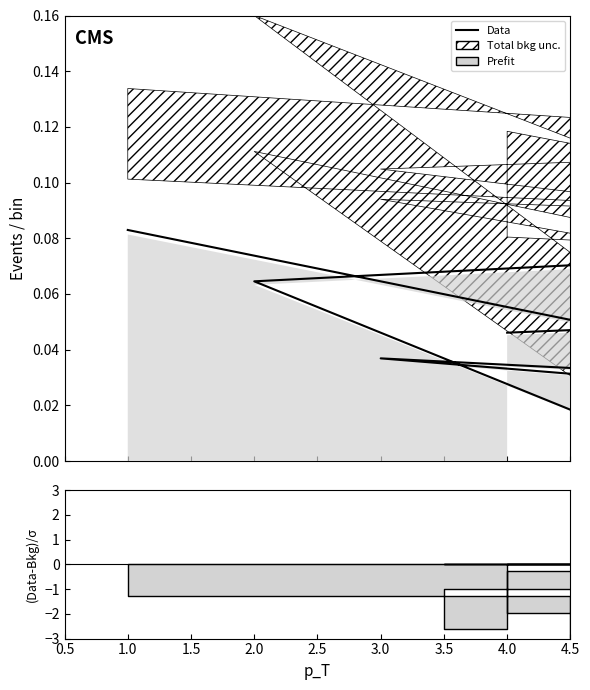

What is the label of the 1st point from the left?

1.0